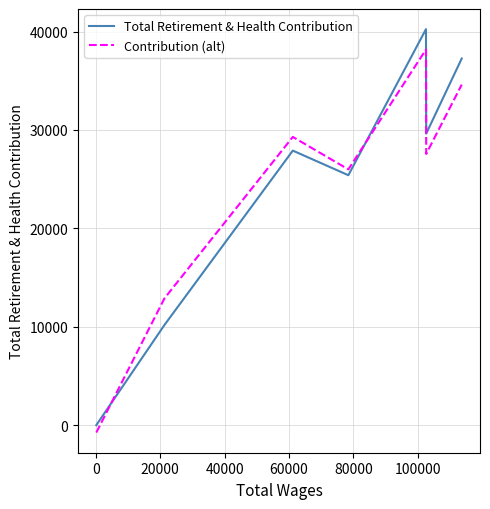

Which series has the largest range (max minus min)?

Total Retirement & Health Contribution